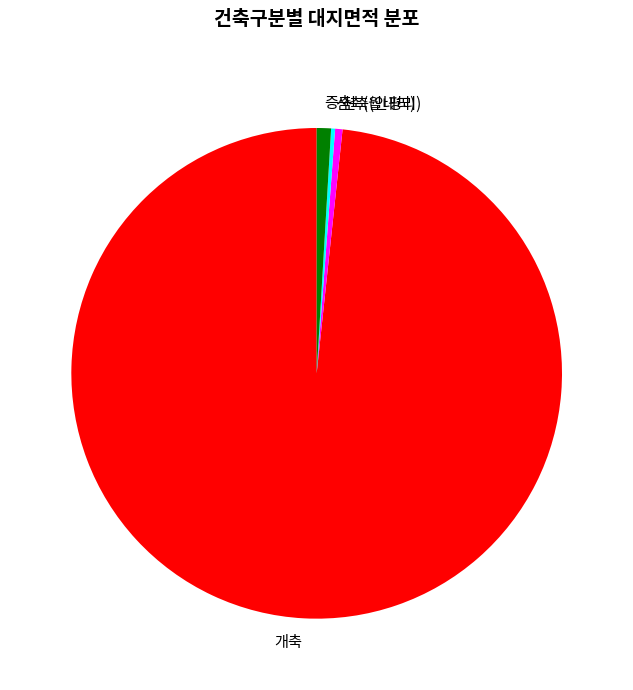

Does 신축(안평리) represent more than half of the total?

No